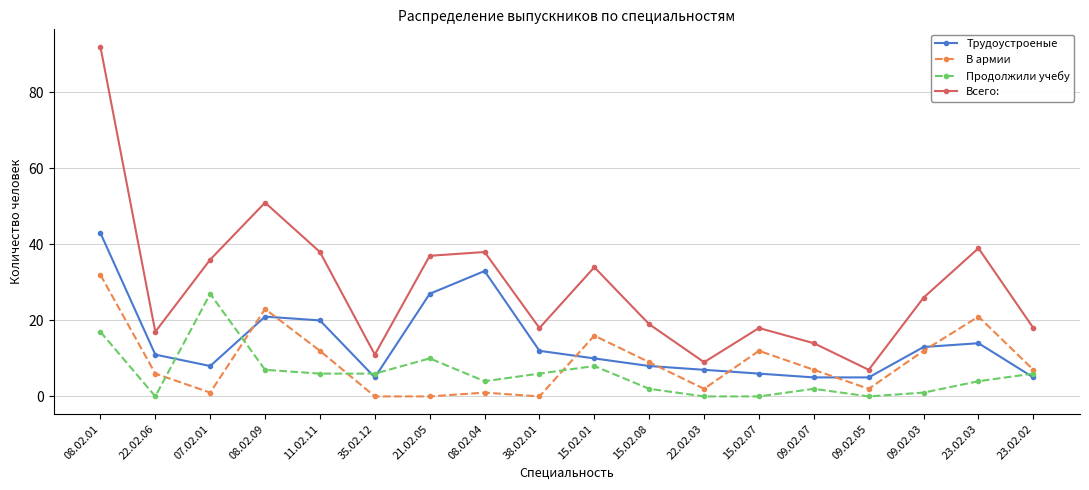

Reading left to right, extract all data points from this chart.

Трудоустроеные: 08.02.01=43	22.02.06=11	07.02.01=8	08.02.09=21	11.02.11=20	35.02.12=5	21.02.05=27	08.02.04=33	38.02.01=12	15.02.01=10	15.02.08=8	22.02.03=7	15.02.07=6	09.02.07=5	09.02.05=5	09.02.03=13	23.02.03=14	23.02.02=5
В армии: 08.02.01=32	22.02.06=6	07.02.01=1	08.02.09=23	11.02.11=12	35.02.12=0	21.02.05=0	08.02.04=1	38.02.01=0	15.02.01=16	15.02.08=9	22.02.03=2	15.02.07=12	09.02.07=7	09.02.05=2	09.02.03=12	23.02.03=21	23.02.02=7
Продолжили учебу: 08.02.01=17	22.02.06=0	07.02.01=27	08.02.09=7	11.02.11=6	35.02.12=6	21.02.05=10	08.02.04=4	38.02.01=6	15.02.01=8	15.02.08=2	22.02.03=0	15.02.07=0	09.02.07=2	09.02.05=0	09.02.03=1	23.02.03=4	23.02.02=6
Всего:: 08.02.01=92	22.02.06=17	07.02.01=36	08.02.09=51	11.02.11=38	35.02.12=11	21.02.05=37	08.02.04=38	38.02.01=18	15.02.01=34	15.02.08=19	22.02.03=9	15.02.07=18	09.02.07=14	09.02.05=7	09.02.03=26	23.02.03=39	23.02.02=18